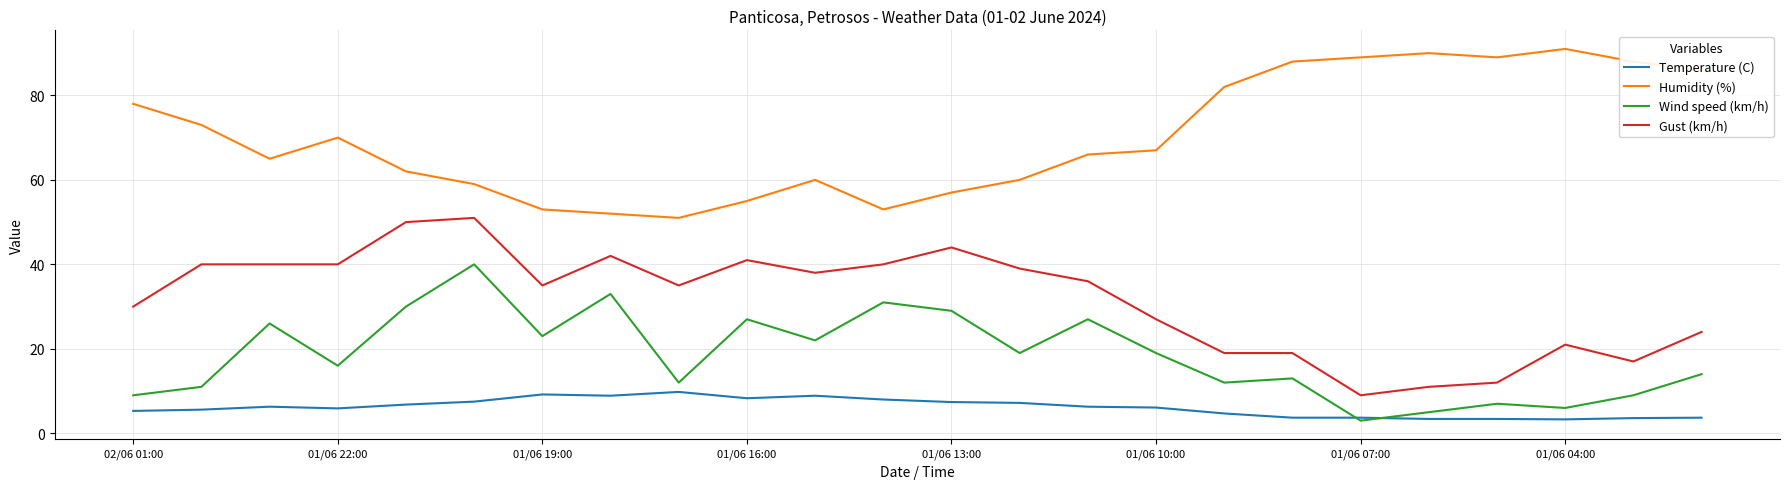

Which series has the largest total across all categories?

Humidity (%)